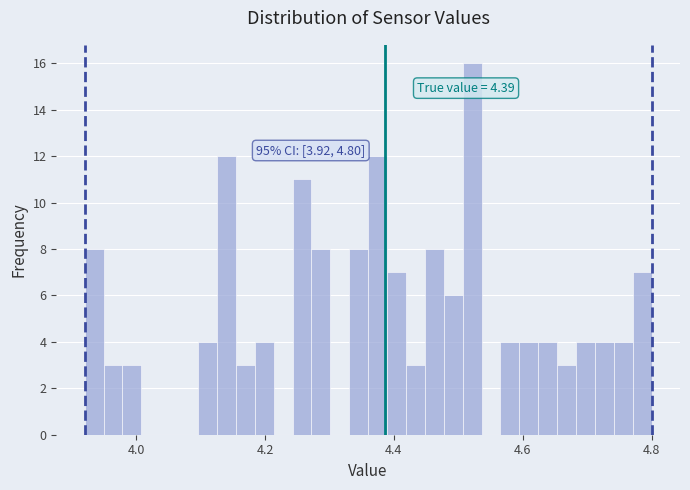

Read against the x-axis, roughly where is the centre of the tallest bar?

4.52